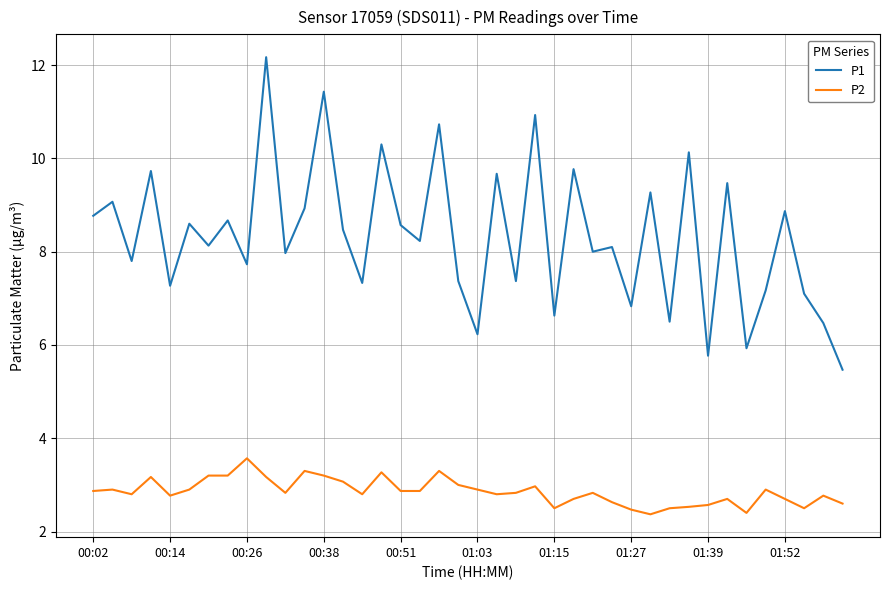

Which series has the largest total across all categories?

P1